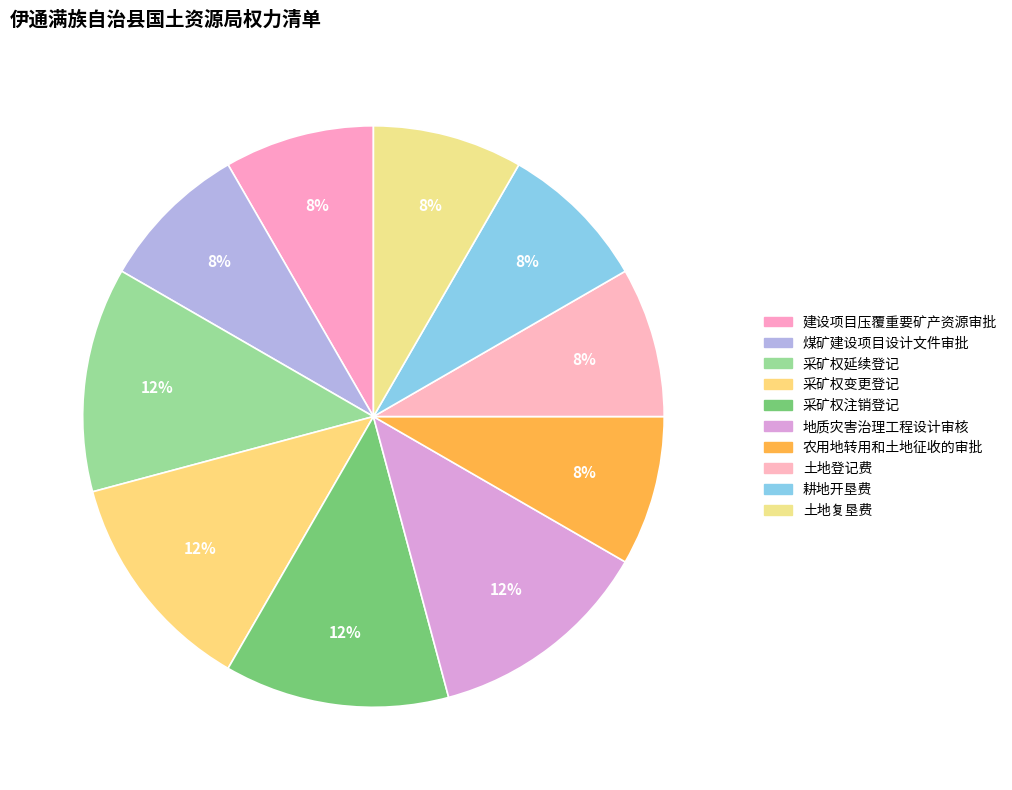

The 土地复垦费 slice represents 1% of the pie. True or false?

False